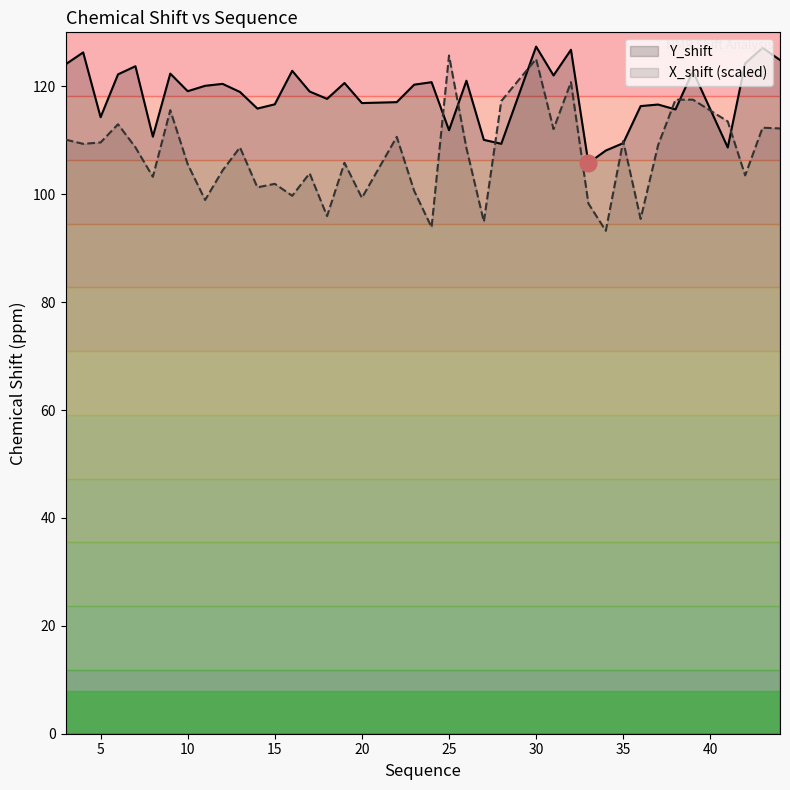

Which series ends up on top after the final intersection of Y_shift and X_shift (scaled)?

Y_shift